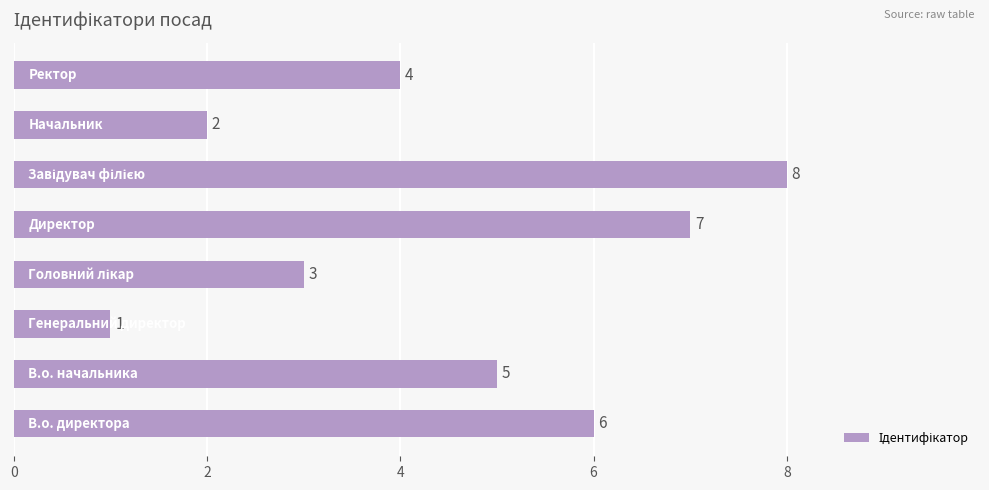

Does the chart contain stacked bars?

No